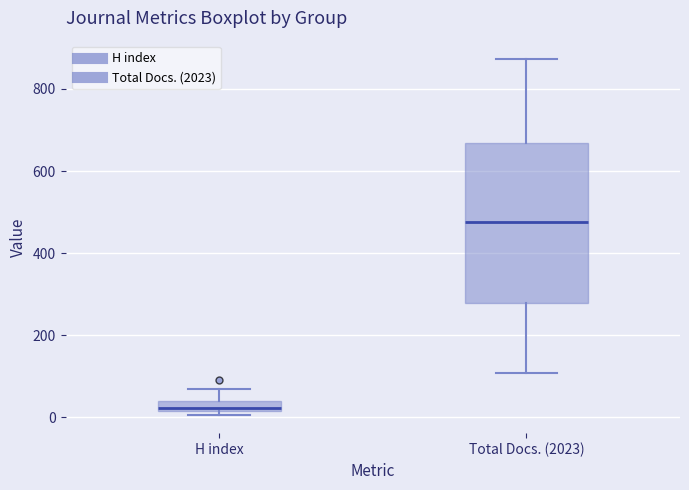

Where does the upper whisker of the box for H index end on the y-axis? The values are not printed on the chart, so give them approximately, as read against the axis.

60